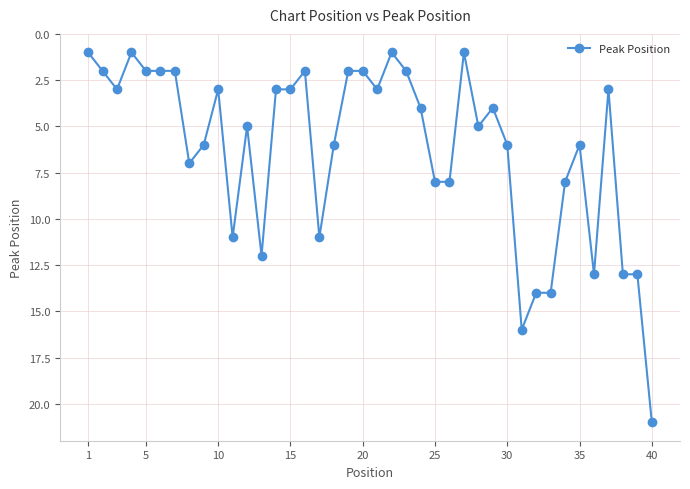

What is the maximum value shown in the chart?

21